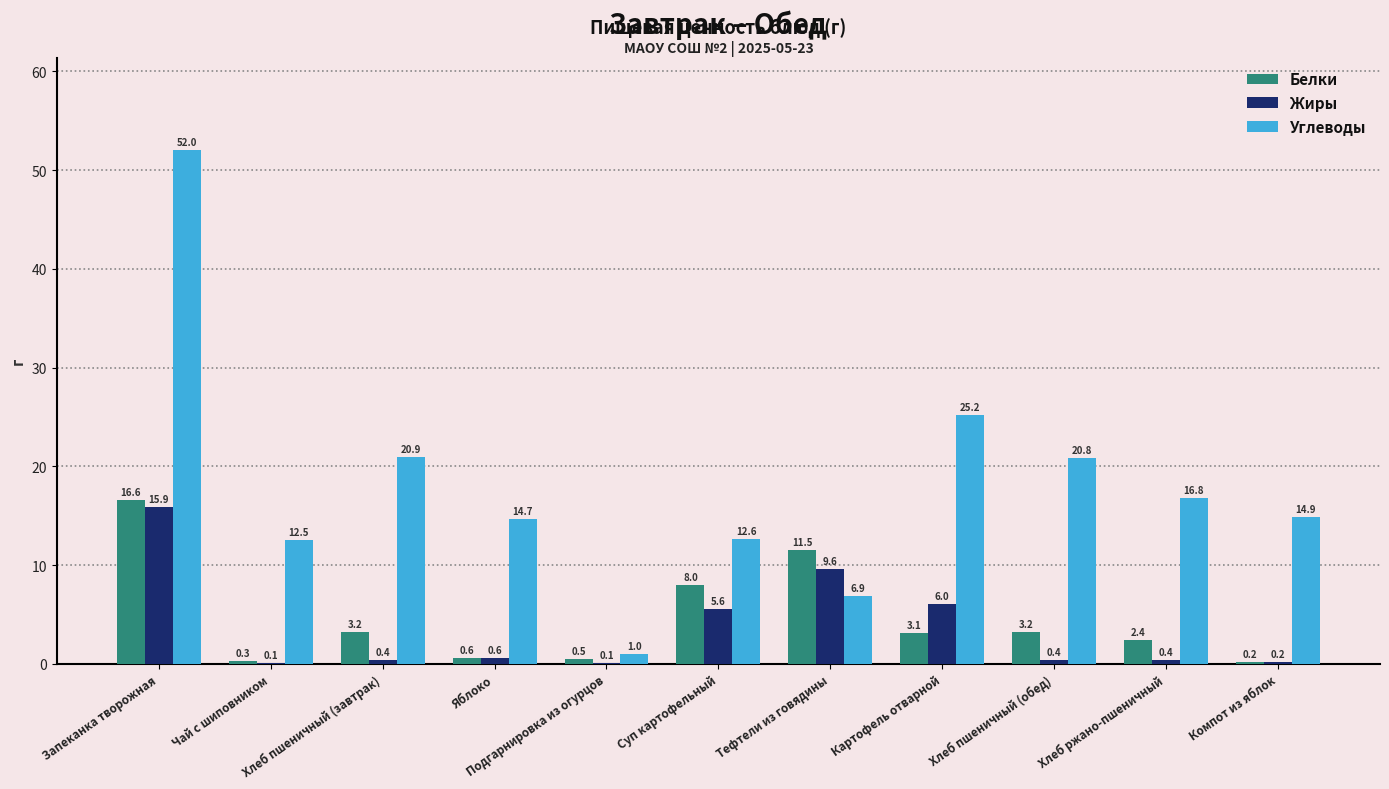

Which series has the largest total across all categories?

Углеводы